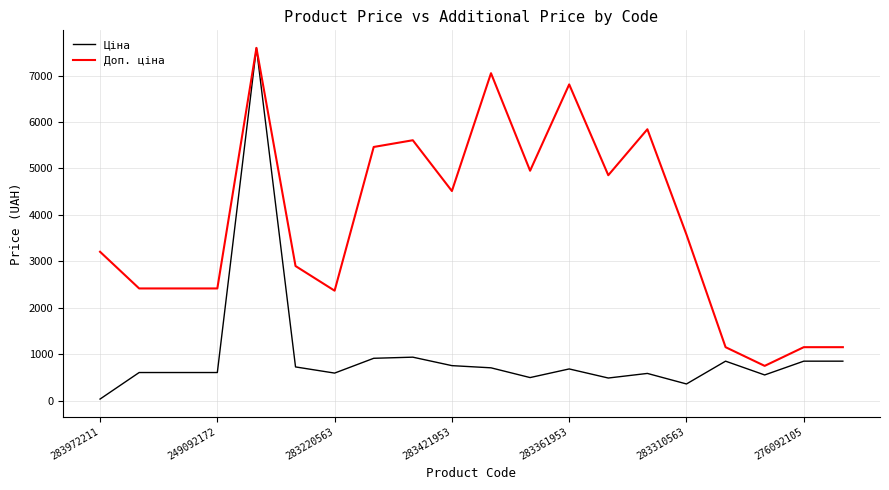

Does the chart have visible grid lines?

Yes